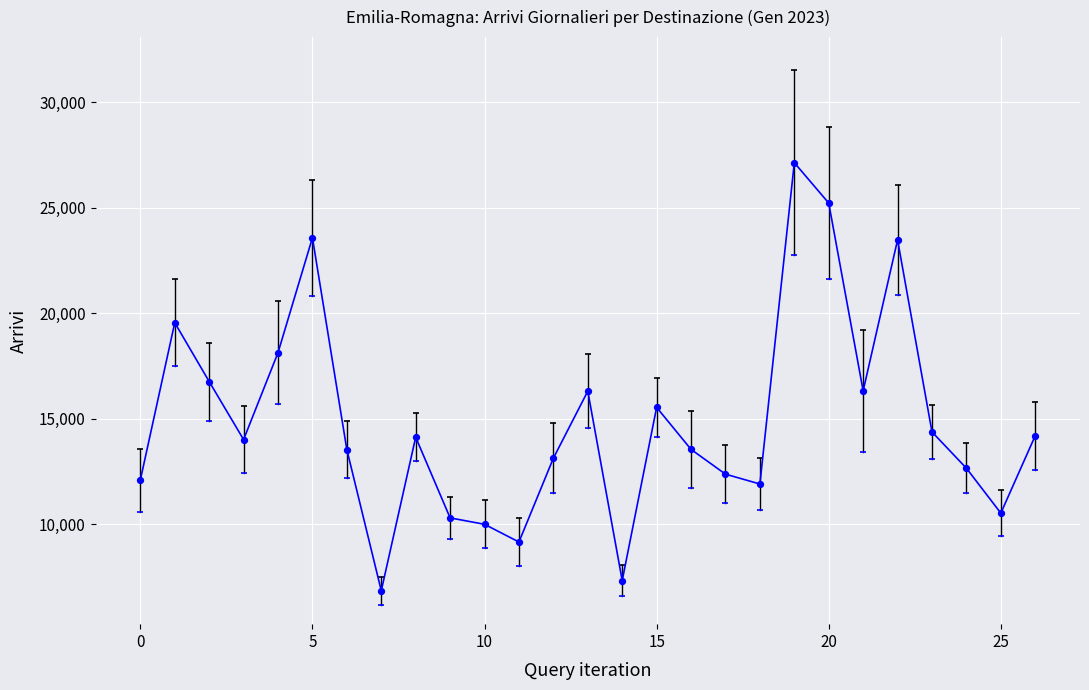

What is the smallest value displayed?

6860